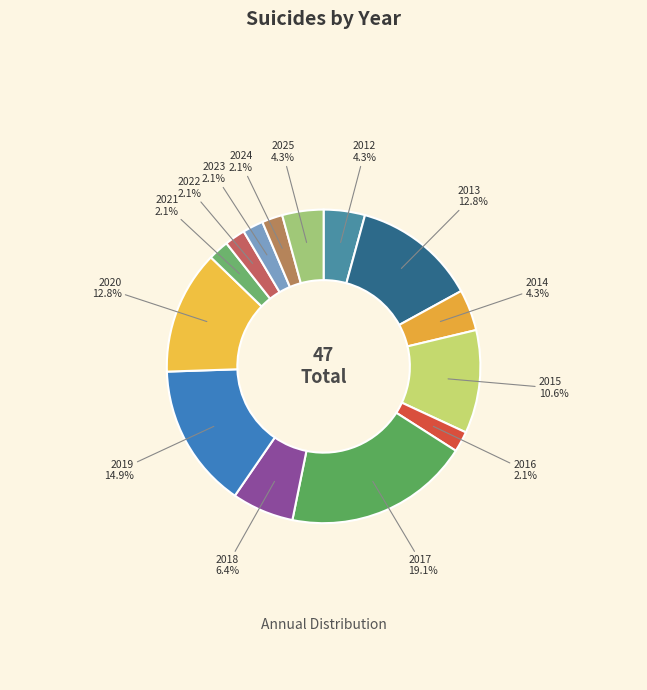

What is the smallest slice in the pie chart?

2016